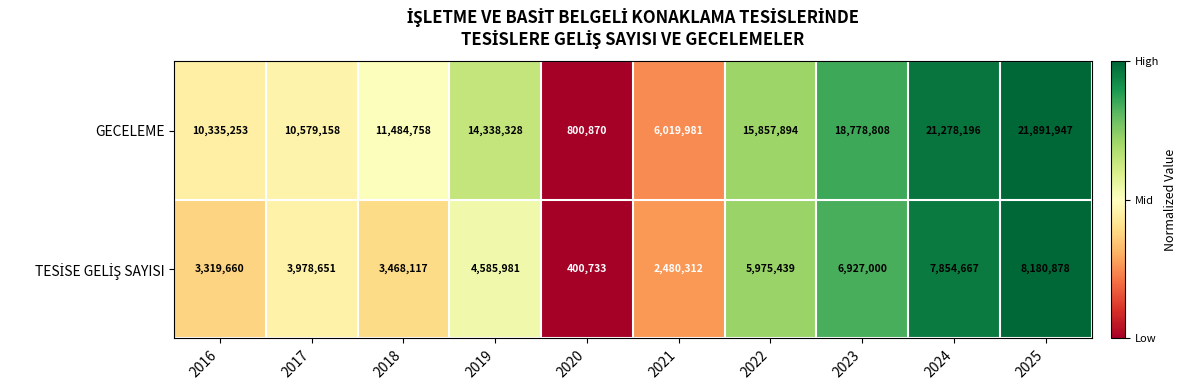

Rank the categories by GECELEME value from highest to lowest.

2025, 2024, 2023, 2022, 2019, 2018, 2017, 2016, 2021, 2020